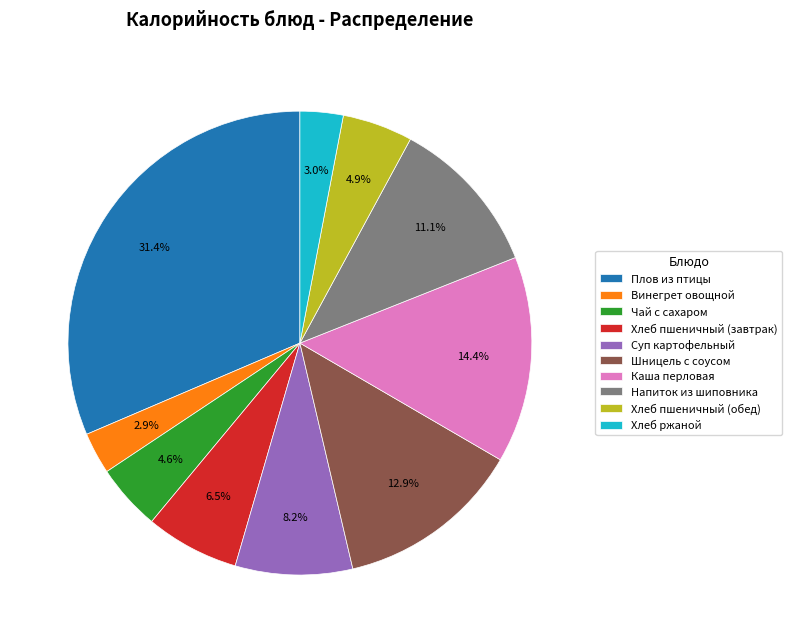

Do Хлеб пшеничный (завтрак) and Чай с сахаром together represent more than half of the pie?

No